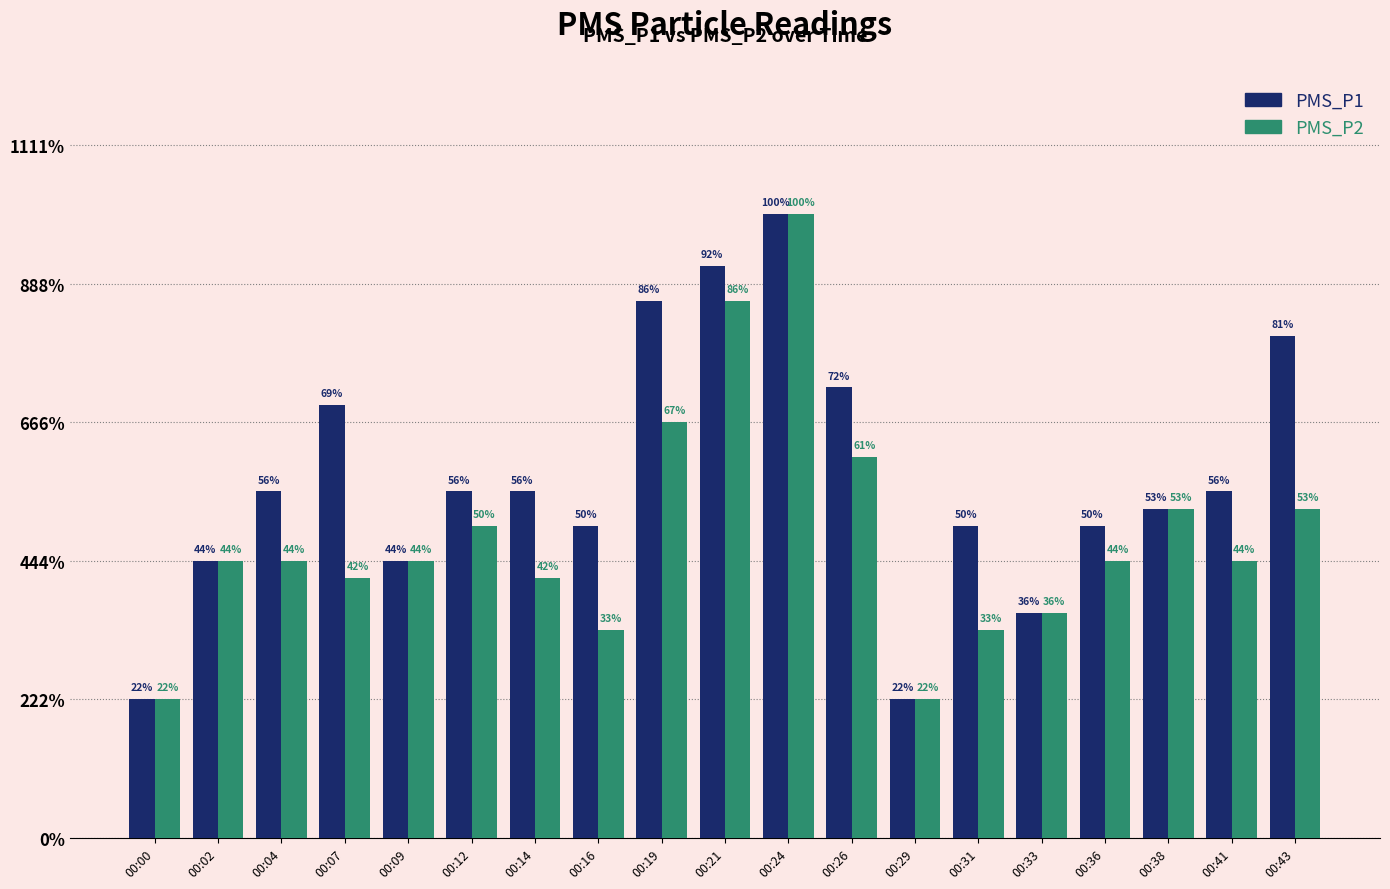

Reading left to right, transcribe all the data shown in this chart.

PMS_P1: 2.0	4.0	5.0	6.2	4.0	5.0	5.0	4.5	7.8	8.2	9.0	6.5	2.0	4.5	3.2	4.5	4.8	5.0	7.2
PMS_P2: 2.0	4.0	4.0	3.8	4.0	4.5	3.8	3.0	6.0	7.8	9.0	5.5	2.0	3.0	3.2	4.0	4.8	4.0	4.8